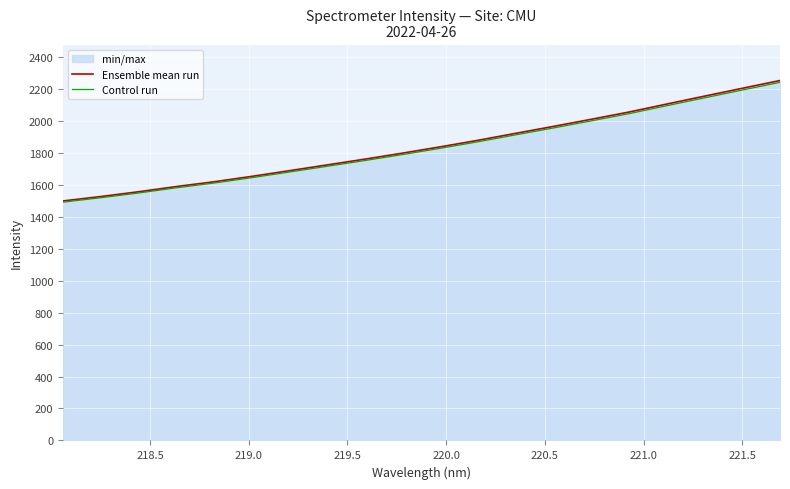

Which series has the largest range (max minus min)?

Ensemble mean run